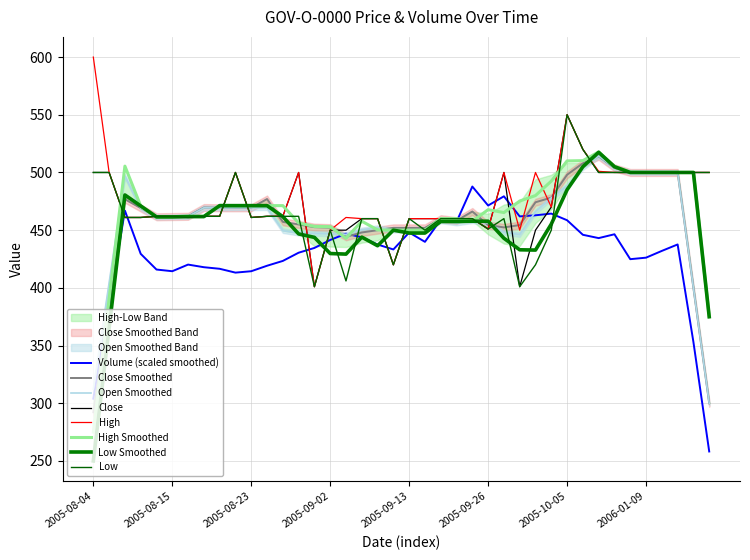

What is the label of the 10th point from the left?

2005-08-22